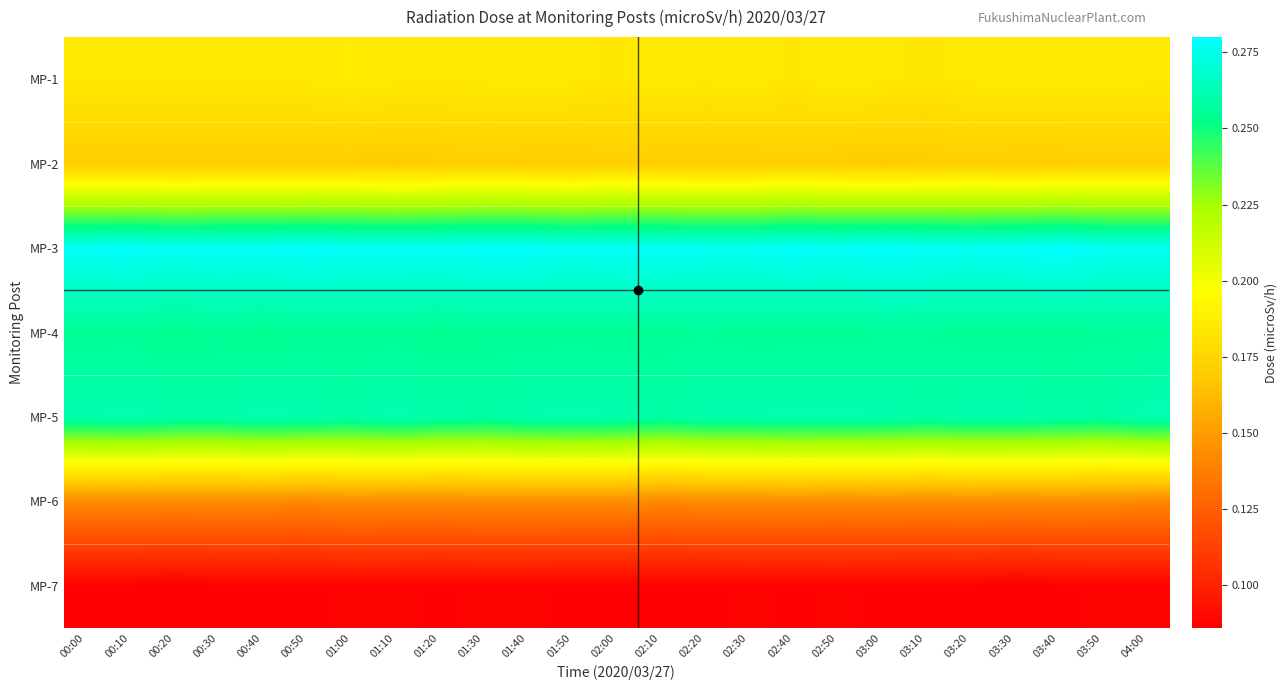

At which category is the sum across all series the highest?

01:40